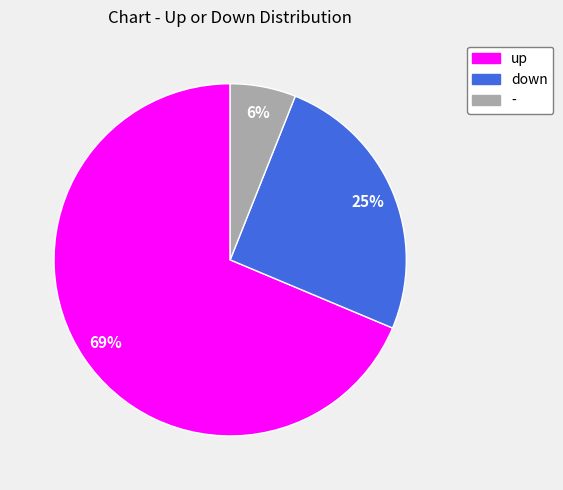

Do up and down together represent more than half of the pie?

Yes